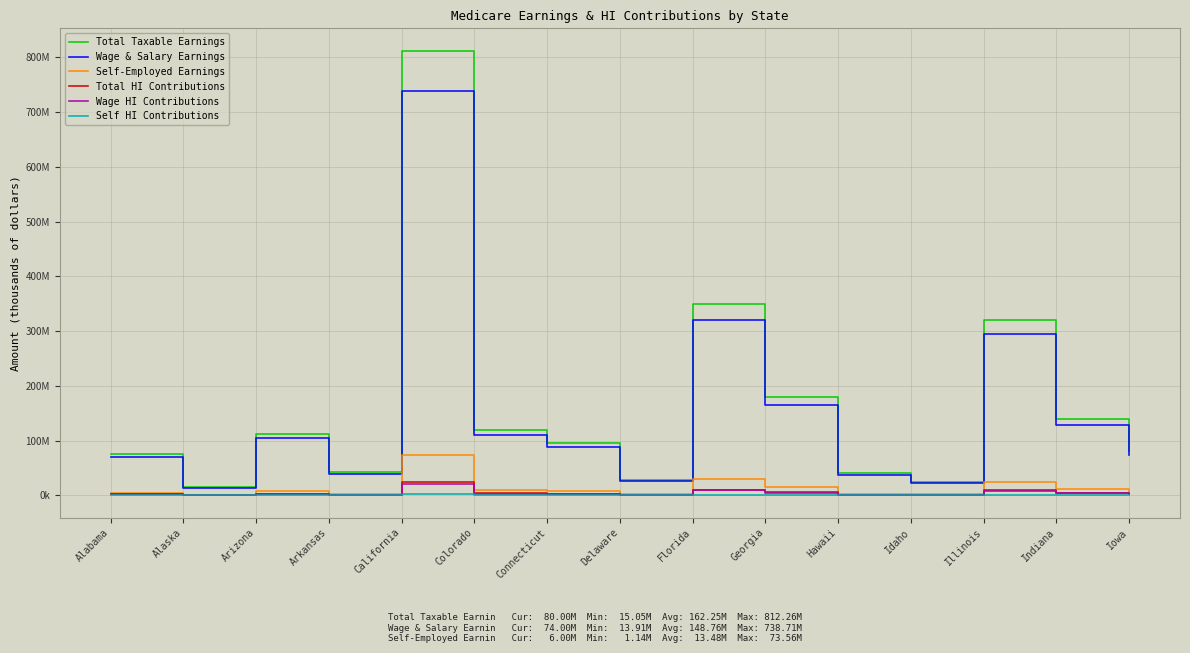

Reading left to right, extract all data points from this chart.

Total Taxable Earnings: Alabama=74669654	Alaska=15045371	Arizona=111921339	Arkansas=41843442	California=812263078	Colorado=120000000	Connecticut=95000000	Delaware=28000000	Florida=350000000	Georgia=180000000	Hawaii=40000000	Idaho=25000000	Illinois=320000000	Indiana=140000000	Iowa=80000000
Wage & Salary Earnings: Alabama=69573426	Alaska=13909579	Arizona=104212926	Arkansas=39067383	California=738705642	Colorado=110000000	Connecticut=88000000	Delaware=26000000	Florida=320000000	Georgia=165000000	Hawaii=37000000	Idaho=23000000	Illinois=295000000	Indiana=128000000	Iowa=74000000
Self-Employed Earnings: Alabama=5096228	Alaska=1135793	Arizona=7708413	Arkansas=2776059	California=73557436	Colorado=10000000	Connecticut=7000000	Delaware=2000000	Florida=30000000	Georgia=15000000	Hawaii=3000000	Idaho=2000000	Illinois=25000000	Indiana=12000000	Iowa=6000000
Total HI Contributions: Alabama=2165420	Alaska=436316	Arizona=3245719	Arkansas=1213460	California=23555629	Colorado=3480000	Connecticut=2755000	Delaware=812000	Florida=10150000	Georgia=5220000	Hawaii=1160000	Idaho=725000	Illinois=9280000	Indiana=4060000	Iowa=2320000
Wage HI Contributions: Alabama=2017629	Alaska=403378	Arizona=3022175	Arkansas=1132954	California=21422464	Colorado=3190000	Connecticut=2553000	Delaware=745000	Florida=9300000	Georgia=4790000	Hawaii=1073000	Idaho=667000	Illinois=8556000	Indiana=3712000	Iowa=2146000
Self HI Contributions: Alabama=147791	Alaska=32938	Arizona=223544	Arkansas=80506	California=2133166	Colorado=290000	Connecticut=202000	Delaware=67000	Florida=850000	Georgia=430000	Hawaii=87000	Idaho=58000	Illinois=724000	Indiana=348000	Iowa=174000